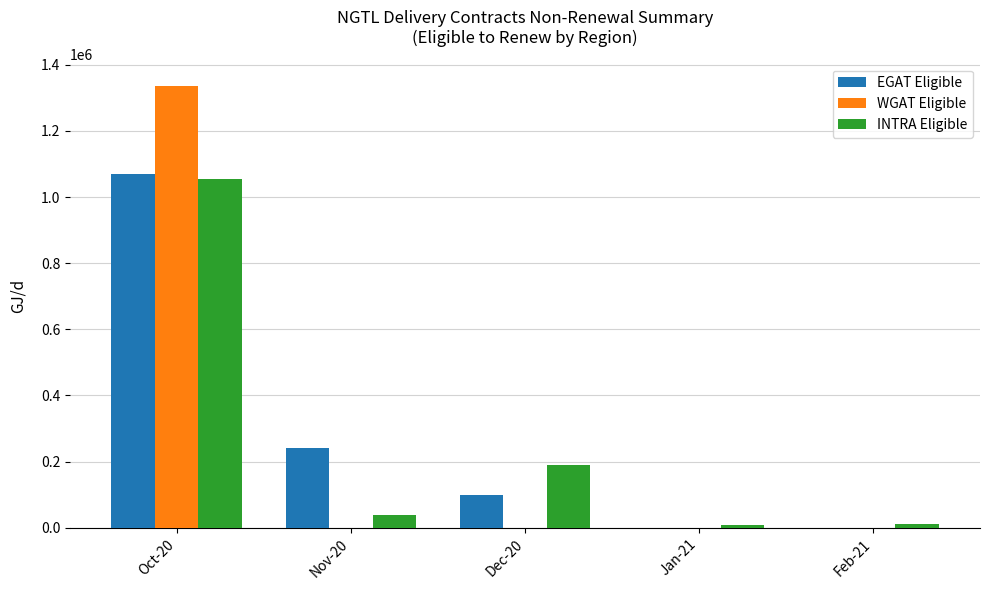

What is the highest value of the WGAT Eligible series?

1336399